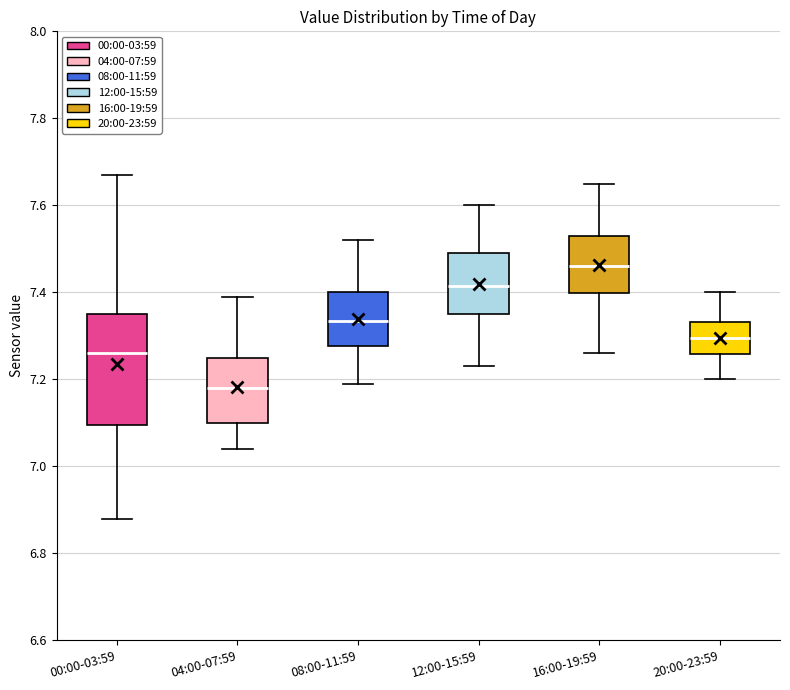

Reading left to right, transcribe this box plot: for each box, give where its median line is, the range the box spans, and where its two whiskers end, as read against the y-axis. The values are not printed on the chart, so give them approximately, as read against the axis.

00:00-03:59: median 7.26, box 7.10 to 7.36, whiskers 6.88 to 7.68
04:00-07:59: median 7.18, box 7.10 to 7.26, whiskers 7.04 to 7.40
08:00-11:59: median 7.34, box 7.28 to 7.40, whiskers 7.20 to 7.52
12:00-15:59: median 7.42, box 7.36 to 7.50, whiskers 7.24 to 7.60
16:00-19:59: median 7.46, box 7.40 to 7.54, whiskers 7.26 to 7.66
20:00-23:59: median 7.30, box 7.26 to 7.34, whiskers 7.20 to 7.40